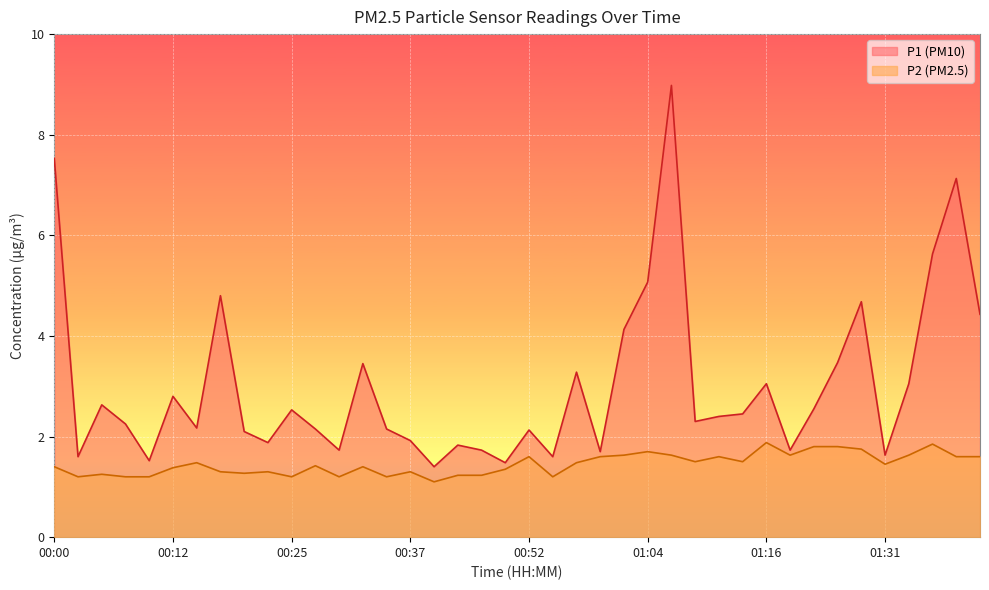

Between 00:54 and 01:24, which series saw the biggest shift?

P1